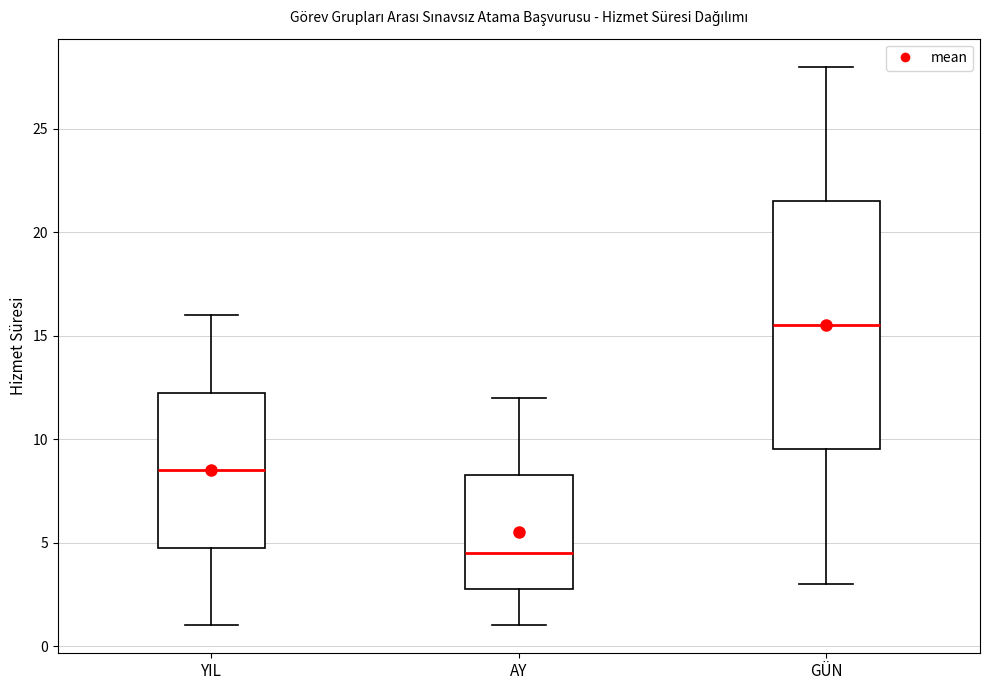

Reading left to right, read every box against the y-axis: the position of its median line, the range the box covers, and the ends of its whiskers. The values are not printed on the chart, so give them approximately, as read against the axis.

YIL: median 8.5, box 5.0 to 12.5, whiskers 1.0 to 16.0
AY: median 4.5, box 3.0 to 8.5, whiskers 1.0 to 12.0
GÜN: median 15.5, box 9.5 to 21.5, whiskers 3.0 to 28.0